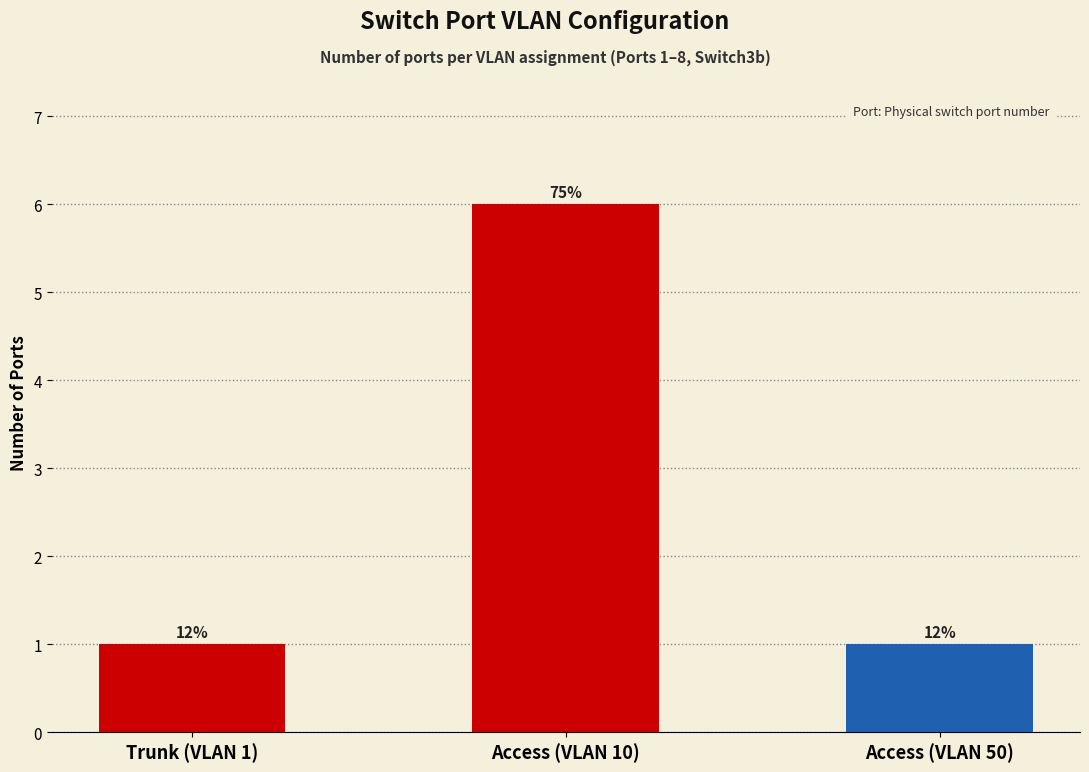

How many bars are there in total?

3